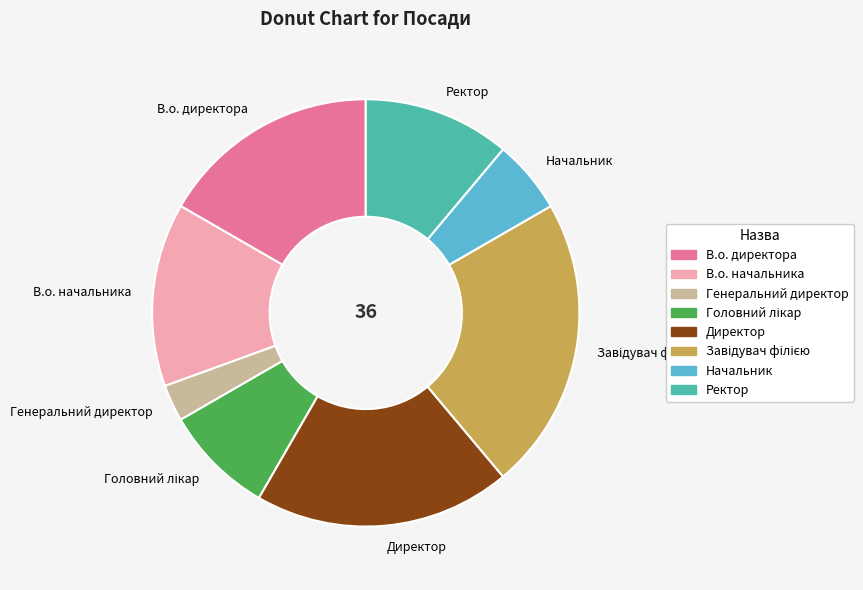

Is there any slice that represents more than half of the pie?

No